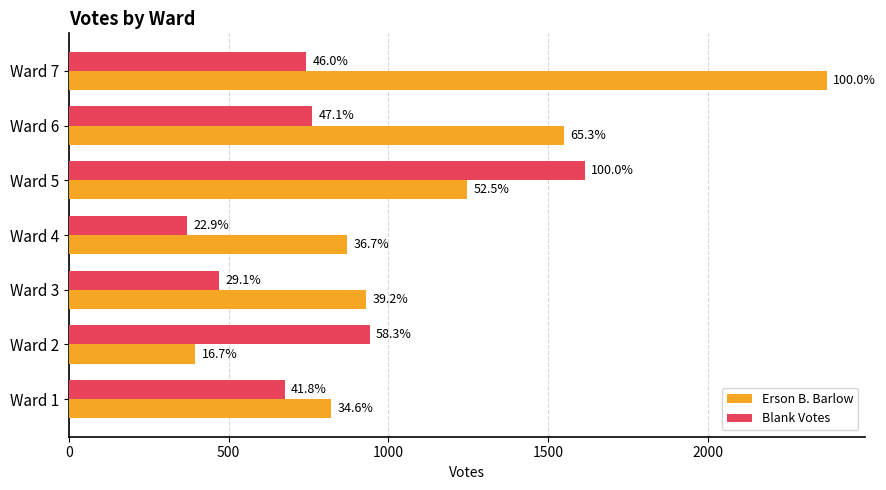

What is the difference between the maximum and second lowest values in the Blank Votes series?

1144